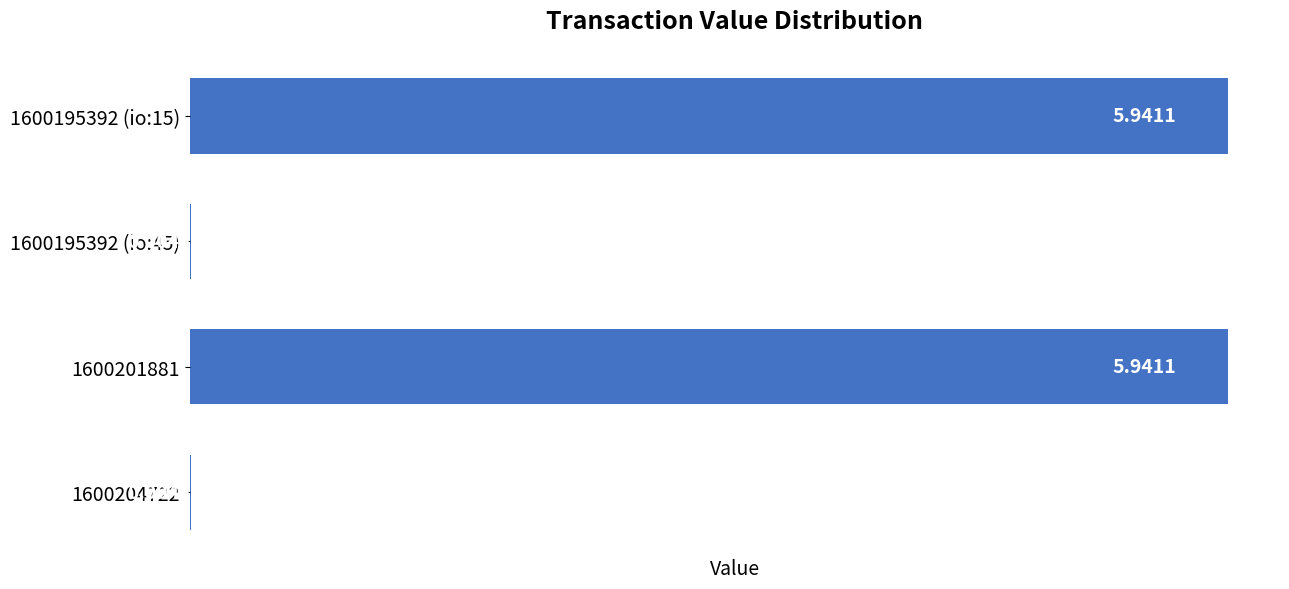

What is the sum of all values?

11.9